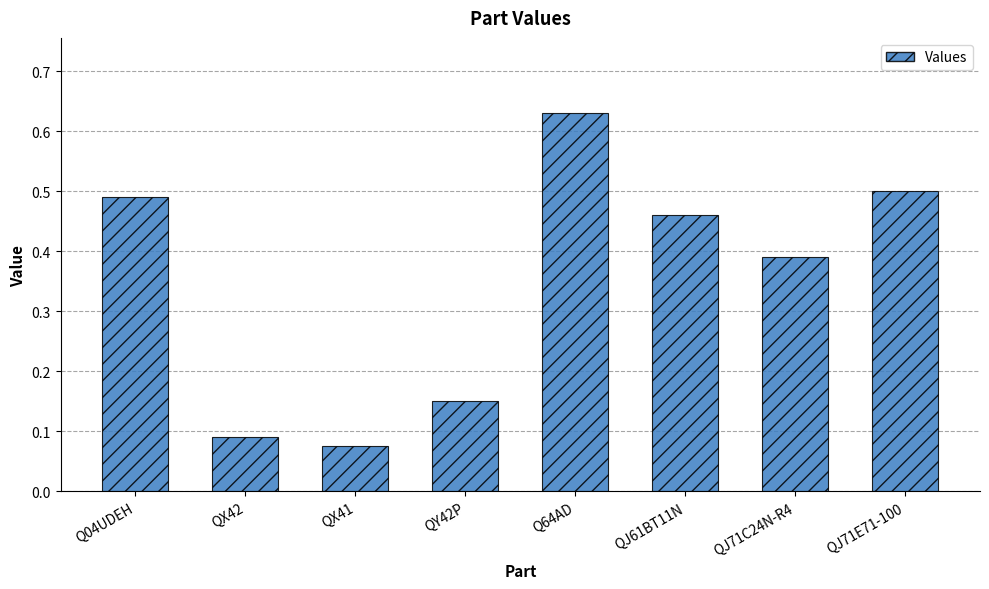

What is the change in value from QY42P to QJ61BT11N?

+0.3